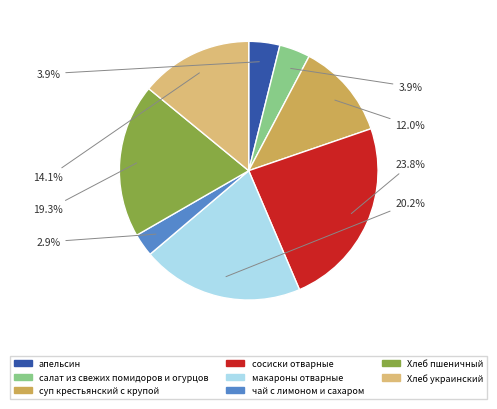

How many segments does this pie chart have?

8